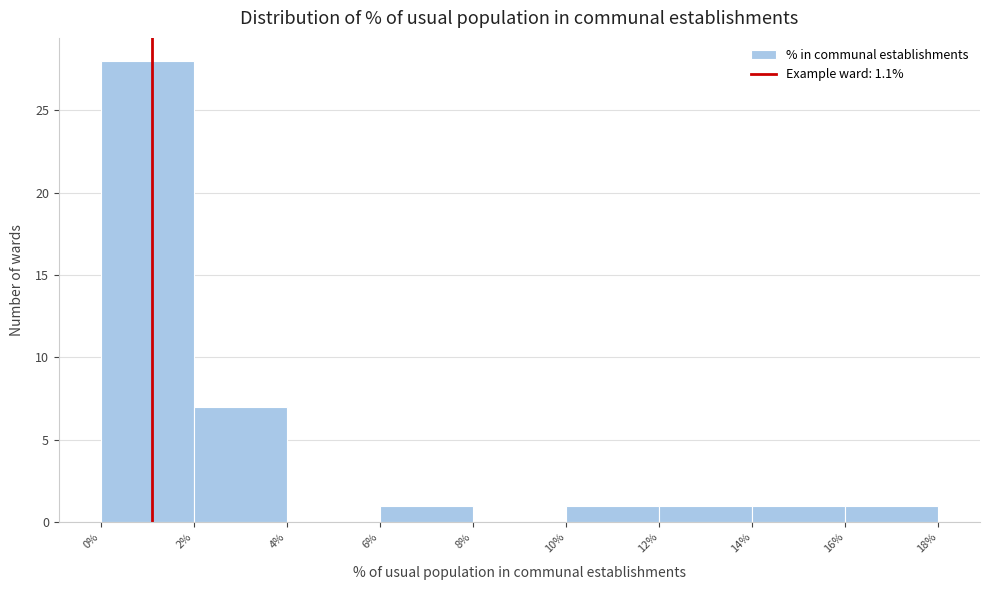

Reading left to right, transcribe this chart: for each bar, give the range it covers on the x-axis and its height. The values are not printed on the chart, so give them approximately, as read against the axis.

0% to 2%: 28
2% to 4%: 7
4% to 6%: 0
6% to 8%: 1
8% to 10%: 0
10% to 12%: 1
12% to 14%: 1
14% to 16%: 1
16% to 18%: 1